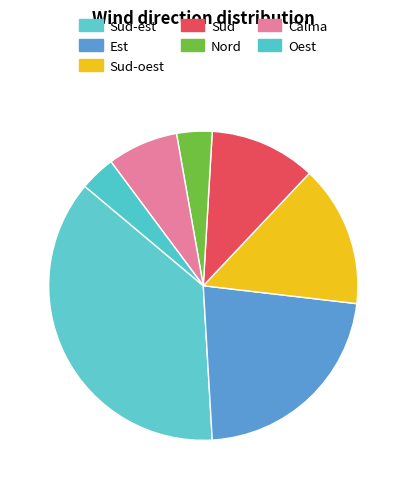

Count the number of slices in the pie.

7